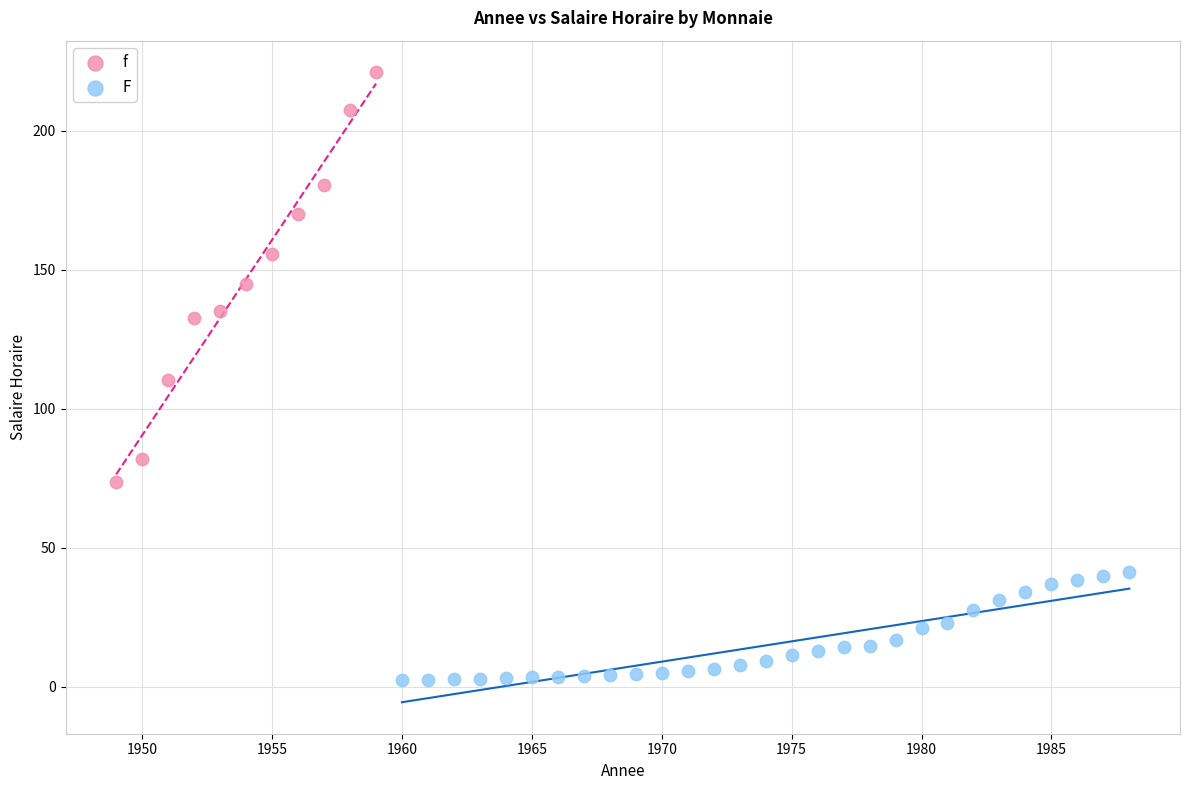

Which series reaches the maximum Y coordinate?

f